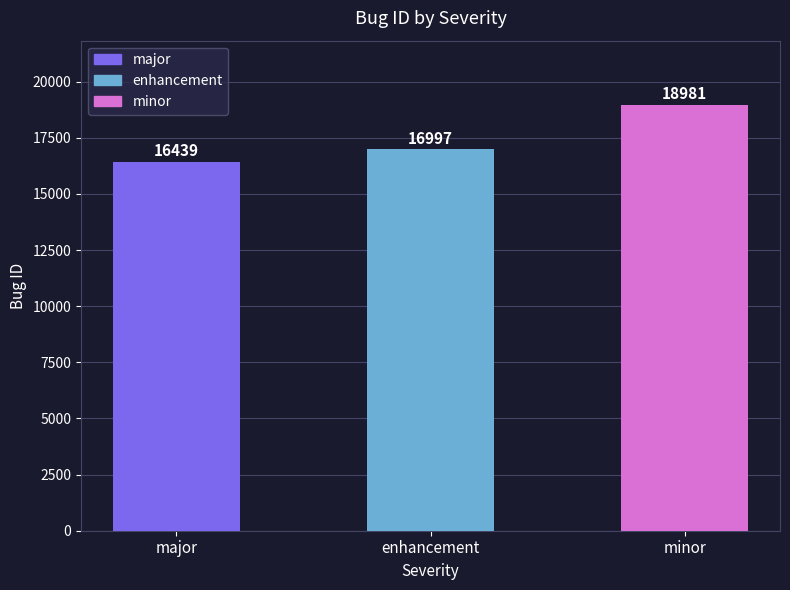

What is the difference between the values at enhancement and minor?

1984